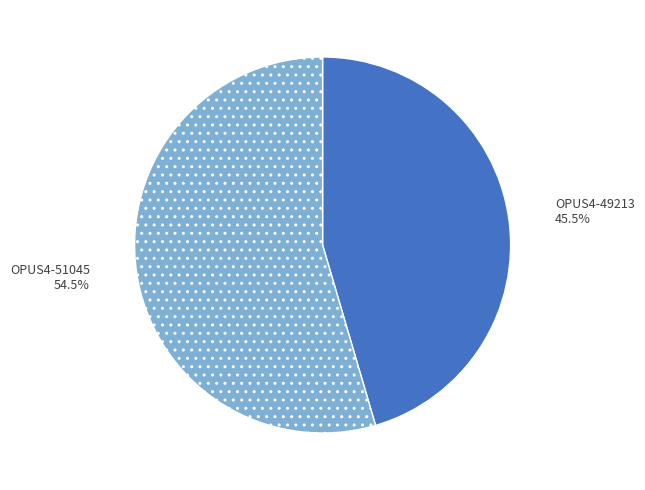

Is it true that OPUS4-51045 is 60% of the pie?

False